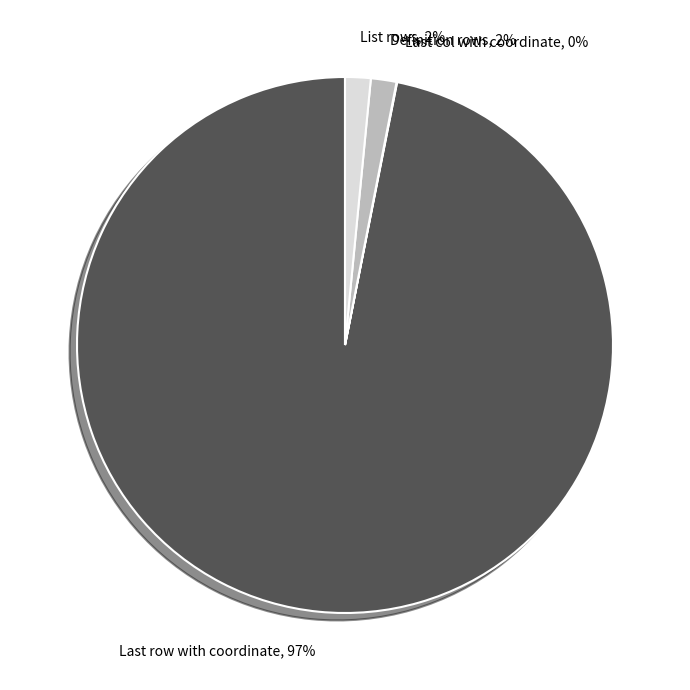

To the nearest percent, what percentage of the pie is List rows?

2%